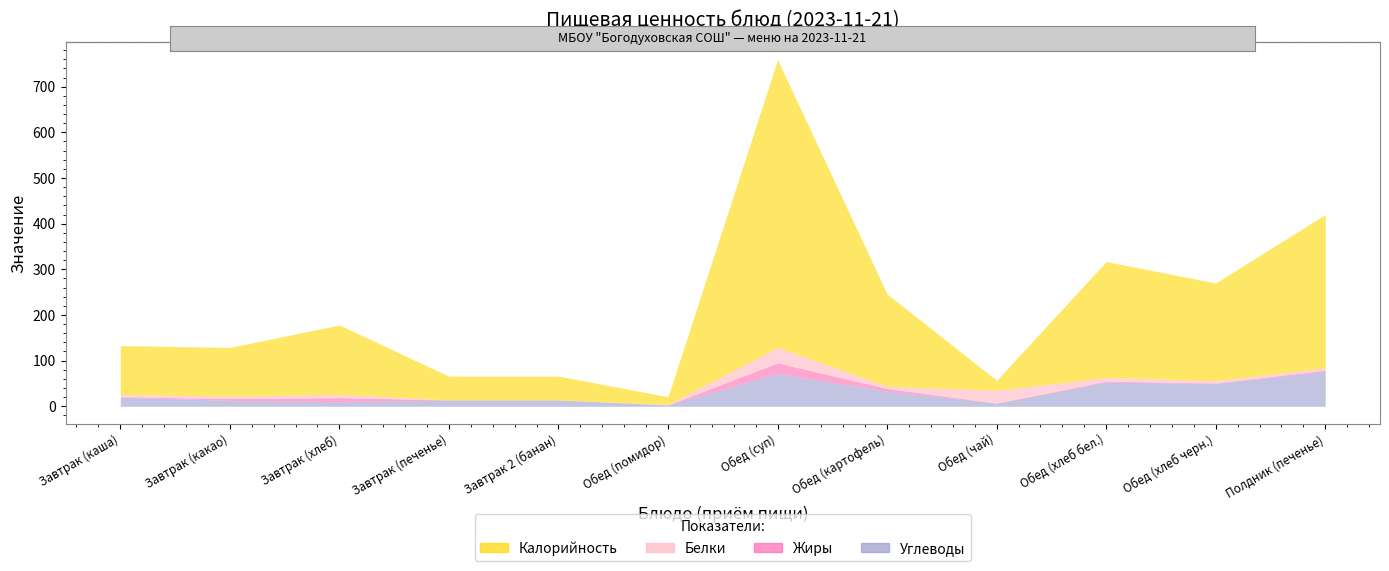

What is the difference between the Калорийность values at Завтрак (печенье) and Обед (картофель)?

150